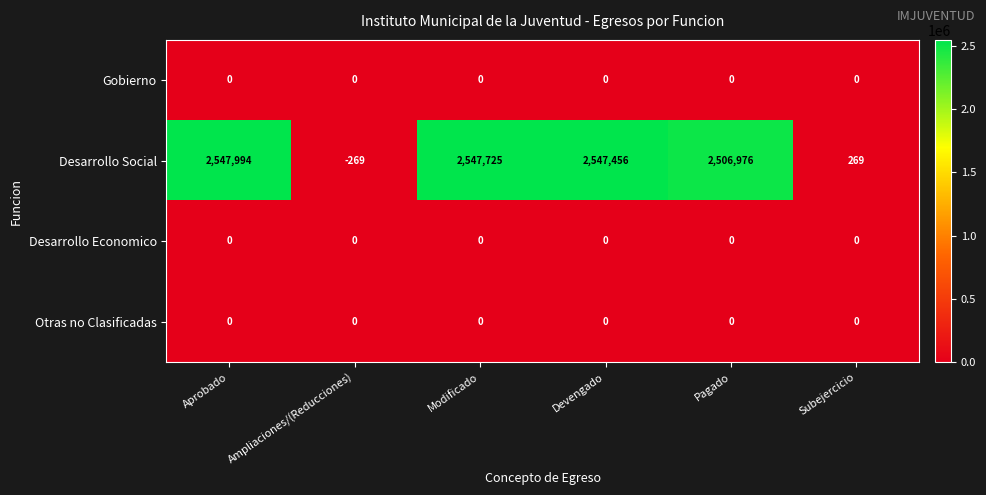

What is the minimum value shown in the chart?

-269